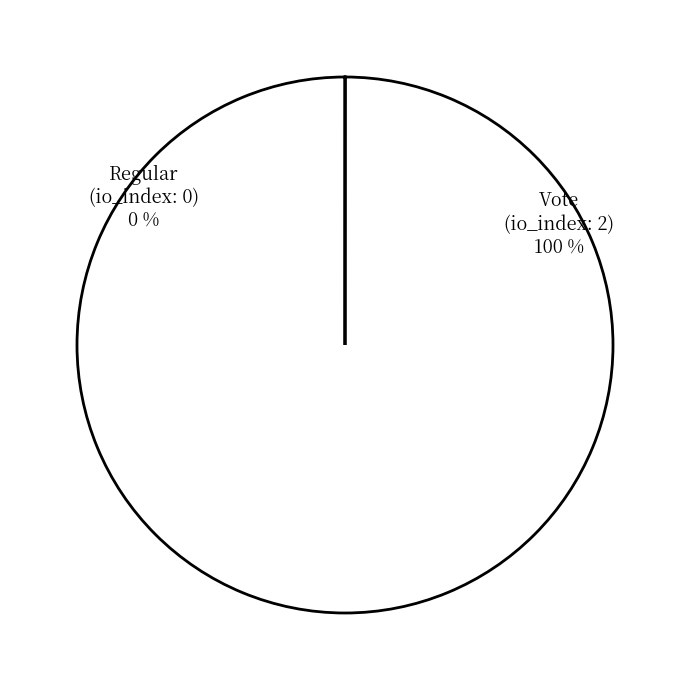

Is there a majority slice in this chart?

Yes